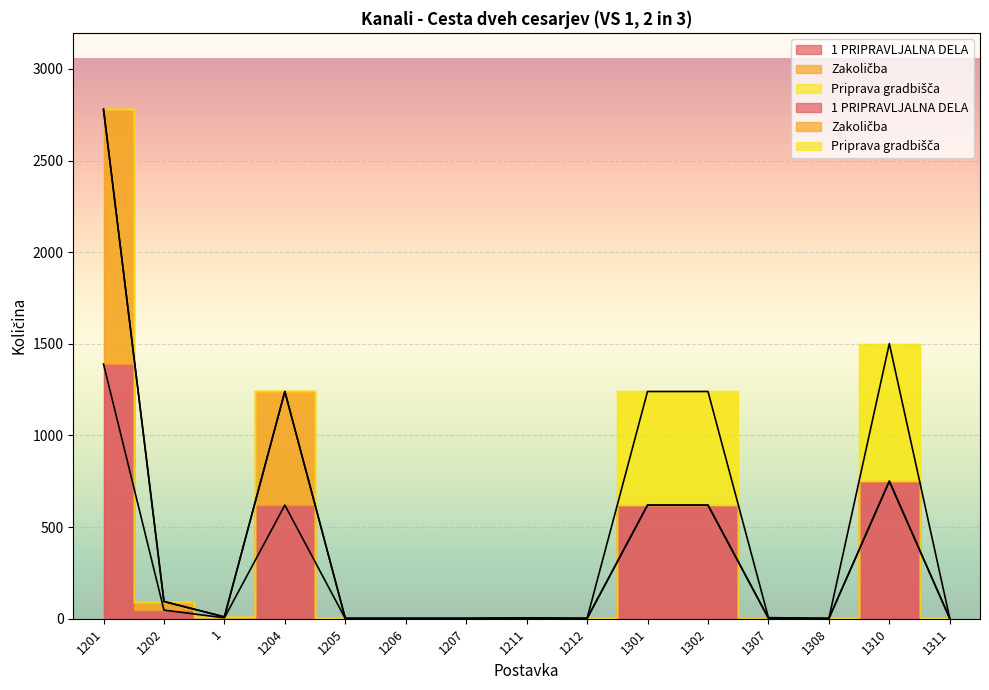

Reading left to right, what are all the values shown in this chart?

1 PRIPRAVLJALNA DELA: 1201=1390.0	1202=47.0	1=5.0	1204=620.0	1205=1.0	1206=1.0	1207=1.0	1211=2.0	1212=1.0	1301=620.0	1302=620.0	1307=3.0	1308=1.0	1310=750.6	1311=1.0
Zakoličba: 1201=1390.0	1202=47.0	1=5.0	1204=620.0	1205=1.0	1206=1.0	1207=1.0	1211=2.0	1212=1.0	1301=0.0	1302=0.0	1307=0.0	1308=0.0	1310=0.0	1311=0.0
Priprava gradbišča: 1201=0.0	1202=0.0	1=0.0	1204=0.0	1205=0.0	1206=0.0	1207=0.0	1211=0.0	1212=0.0	1301=620.0	1302=620.0	1307=3.0	1308=1.0	1310=750.6	1311=1.0